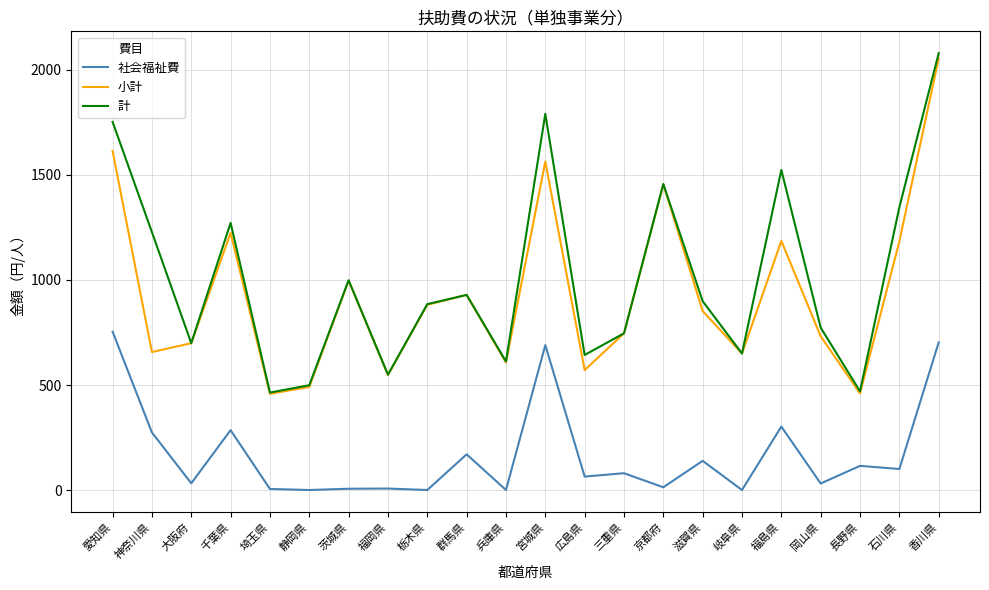

At 宮城県, list the series in order from smallest to largest.

社会福祉費, 小計, 計